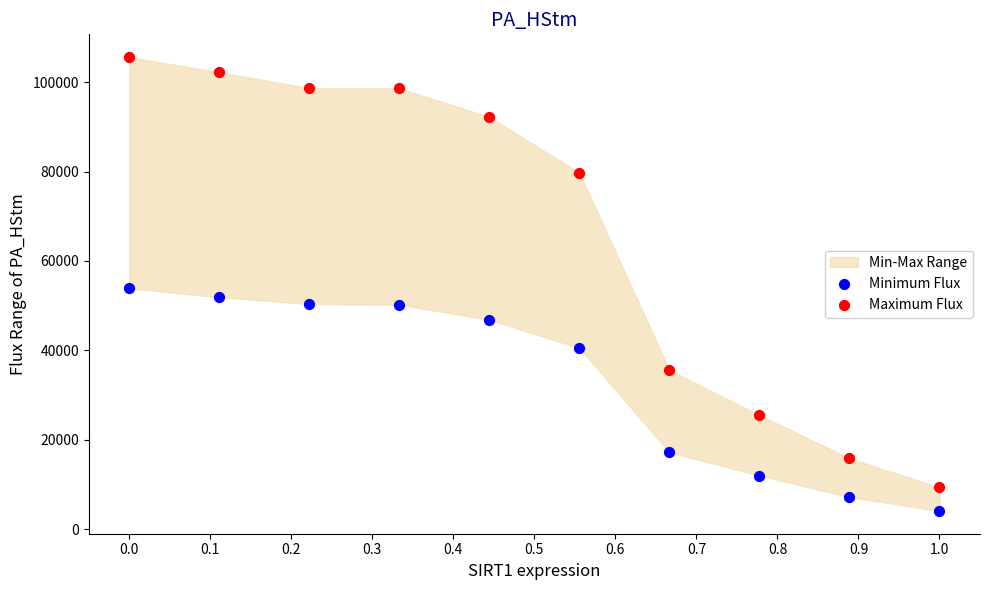

Which series reaches the minimum Y coordinate?

Minimum Flux